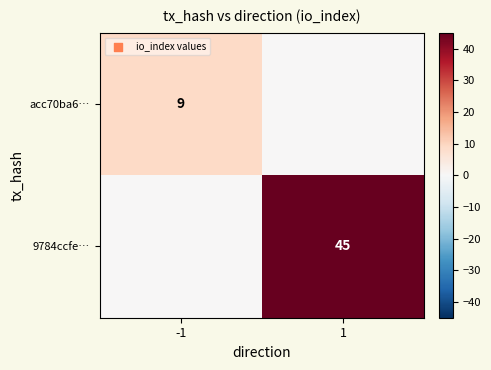

At which category is the sum across all series the highest?

1